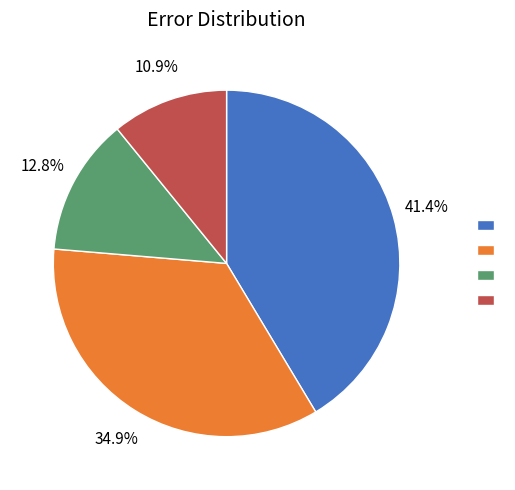

Is there a majority slice in this chart?

No